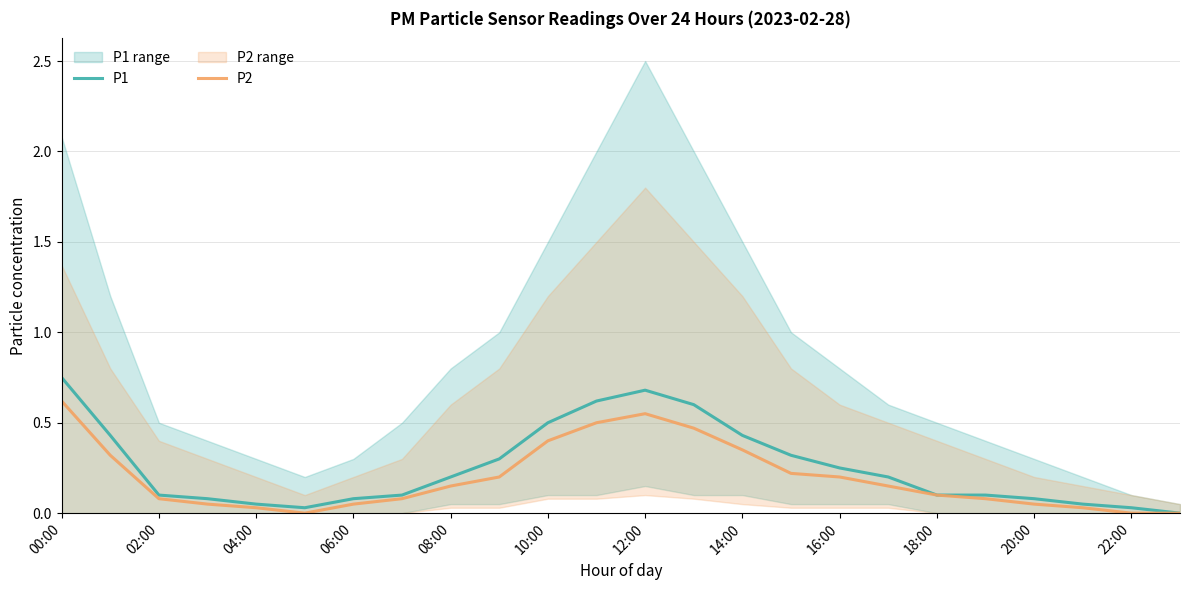

List the series in order of their overall mean, highest first.

P1, P2